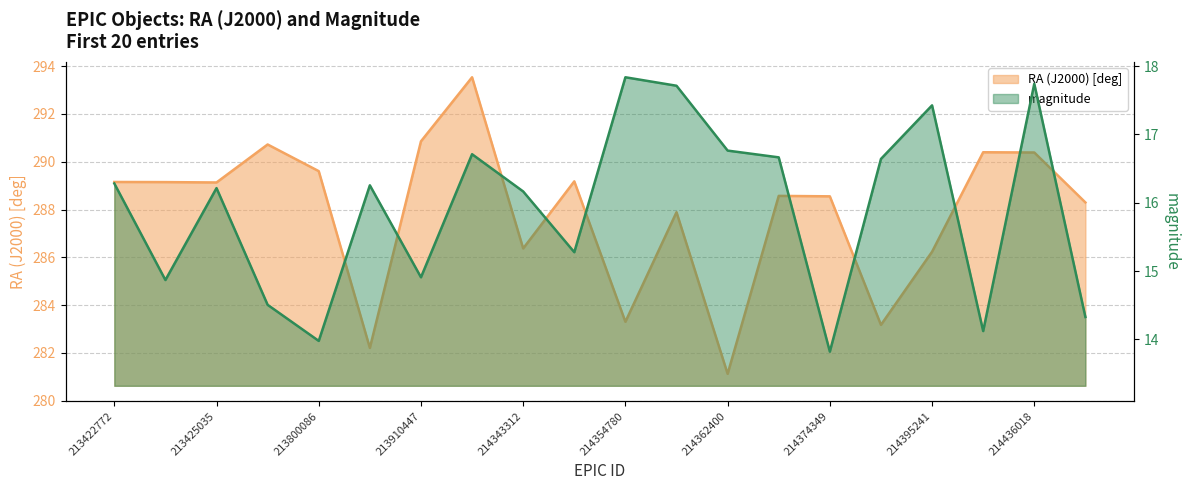

At which category does magnitude reach its first local valley?

213424483